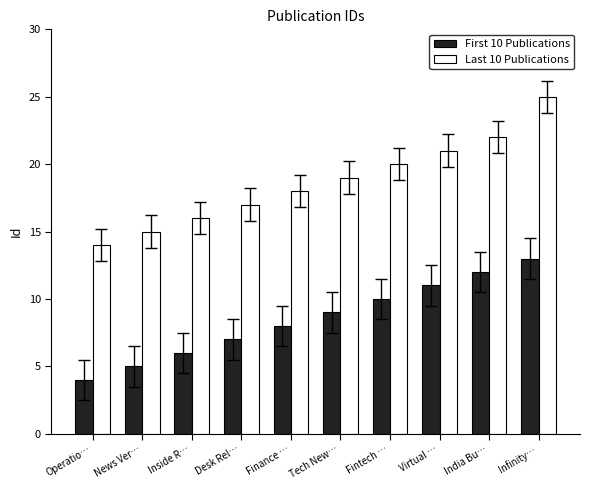

What is the total value across all series at Fintech …?

30